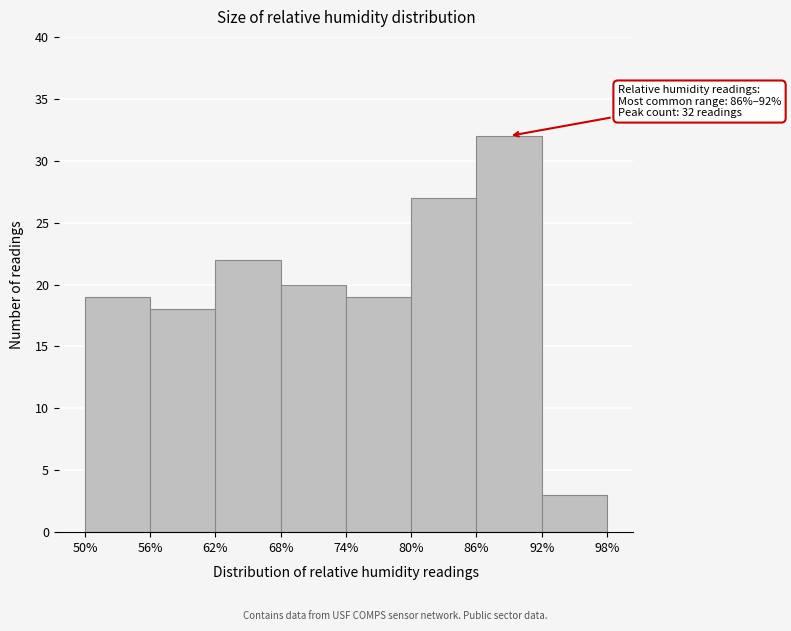

Which range on the x-axis has the tallest bar?

86% to 92%